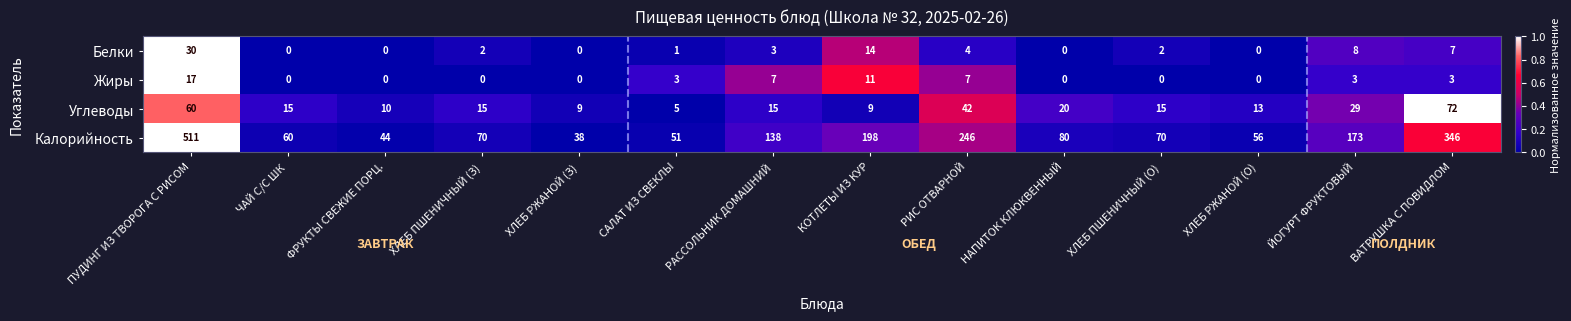

Where is Калорийность nearest to the value 274?

РИС ОТВАРНОЙ